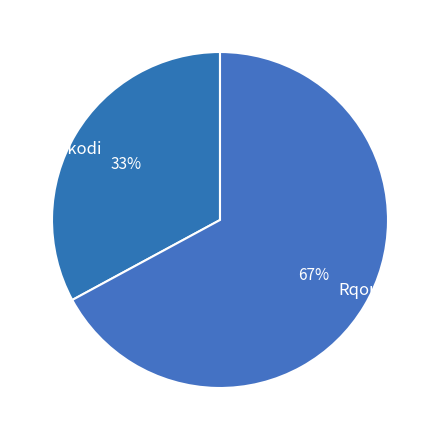

Between Korkodi and Rqoute, which is larger?

Rqoute